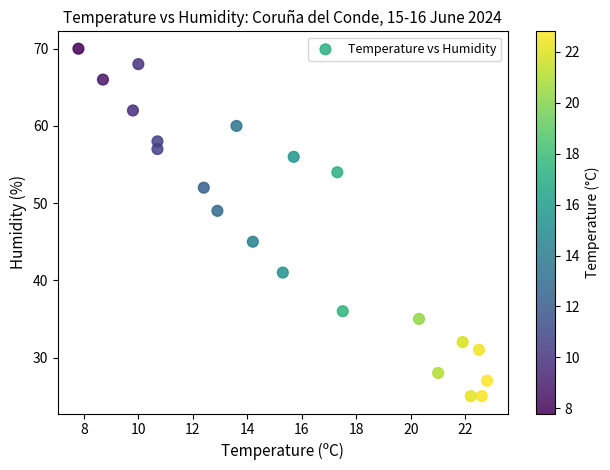

What is the range of Y values (max minus min)?

45